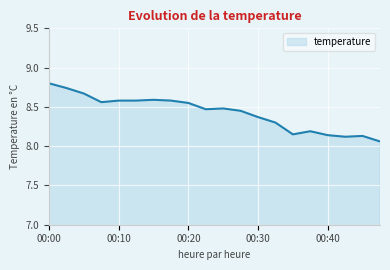

What is the difference between the maximum and minimum values?

0.7